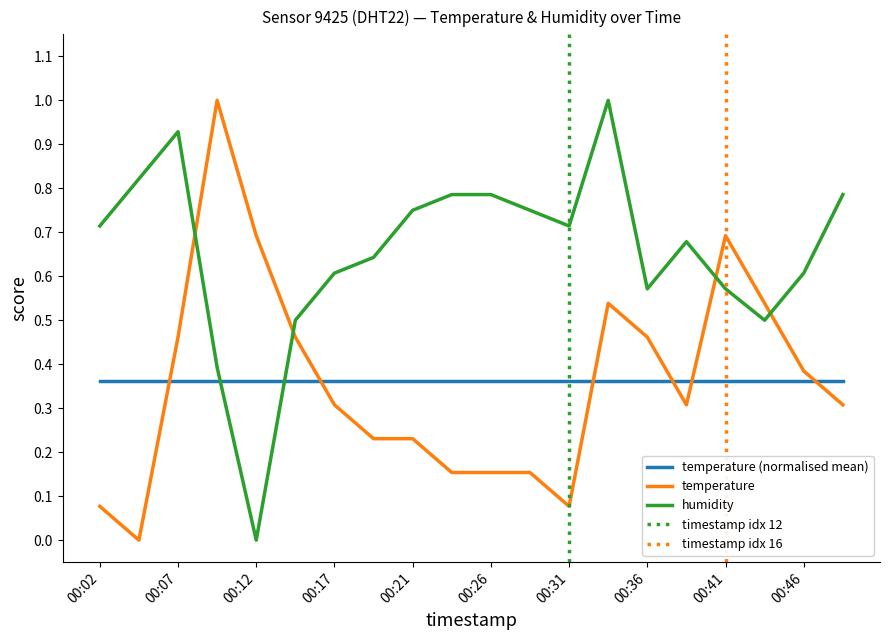

How many data points in temperature are above 0?

19